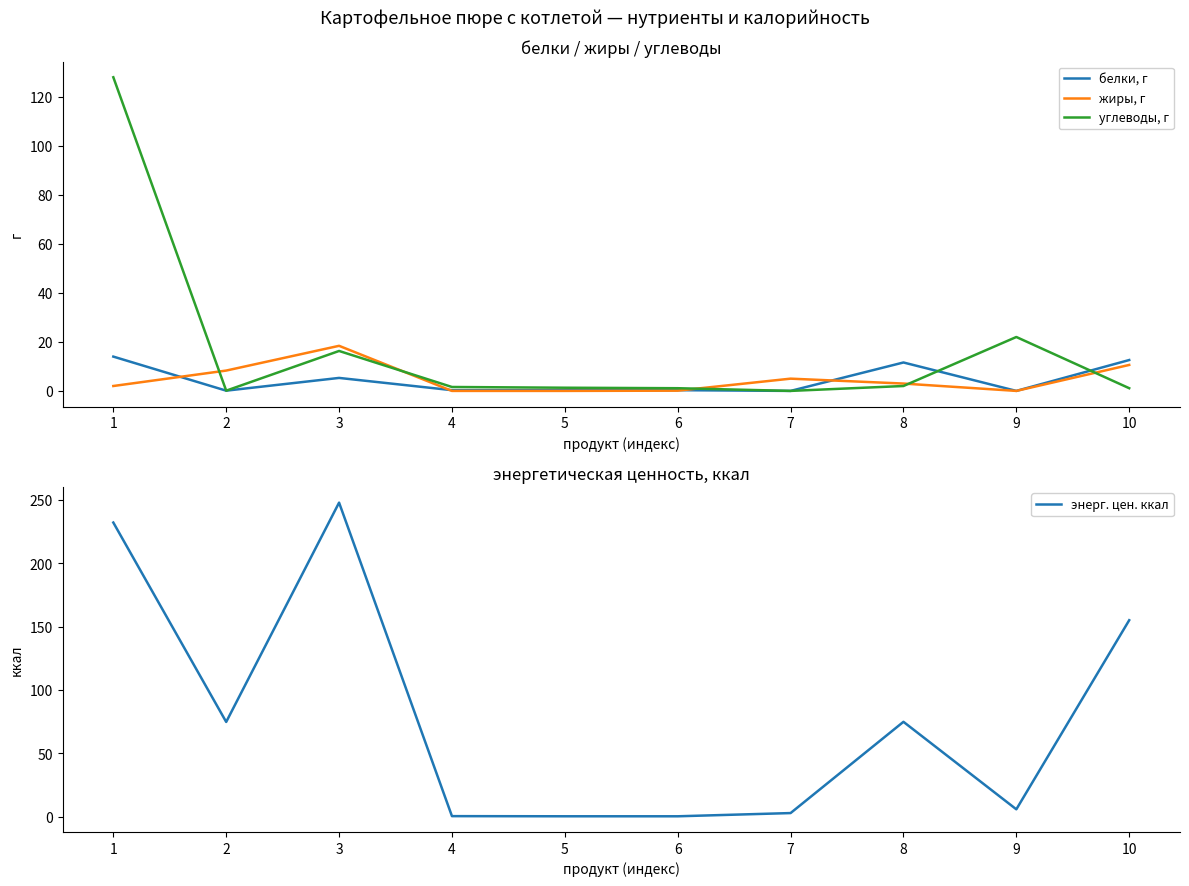

After their last crossing, which series has the higher values: жиры, г or энерг. цен. ккал?

энерг. цен. ккал